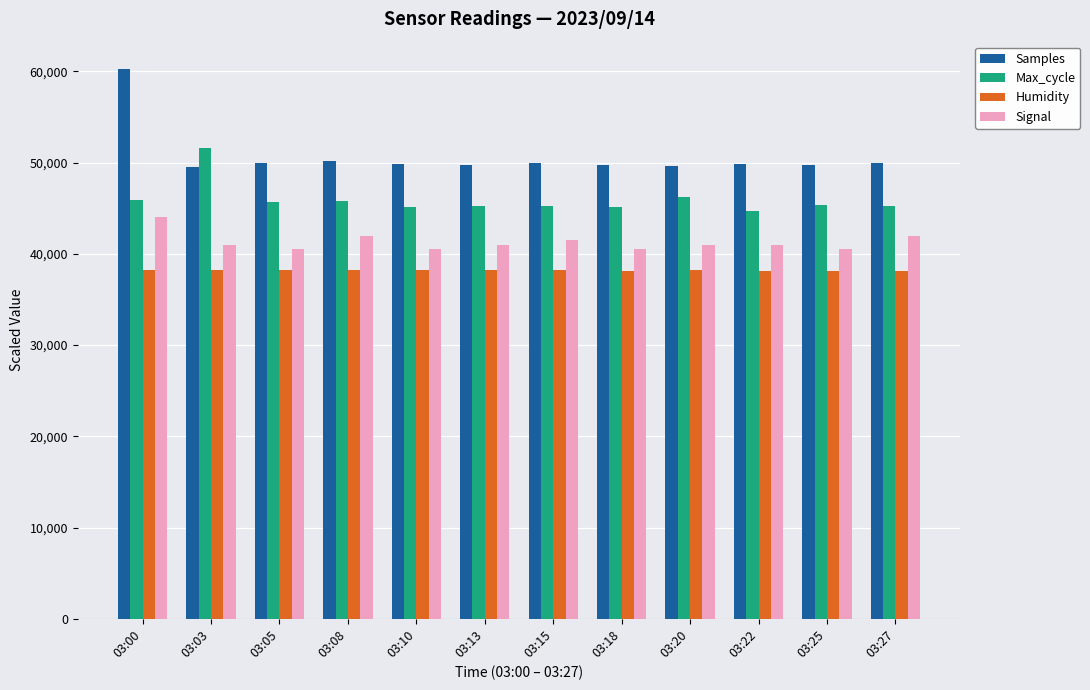

Is the value of Signal at 03:22 greater than the value of Samples at 03:20?

No